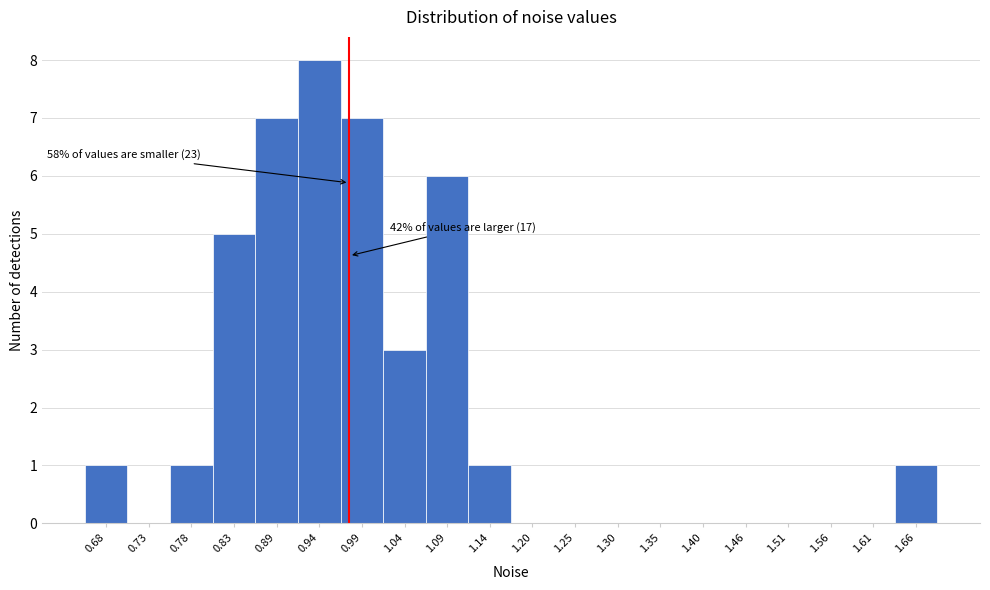

Reading left to right, what are all the values shown in this chart?

0.68=1	0.73=0	0.78=1	0.83=5	0.89=7	0.94=8	0.99=7	1.04=3	1.09=6	1.14=1	1.20=0	1.25=0	1.30=0	1.35=0	1.40=0	1.46=0	1.51=0	1.56=0	1.61=0	1.66=1